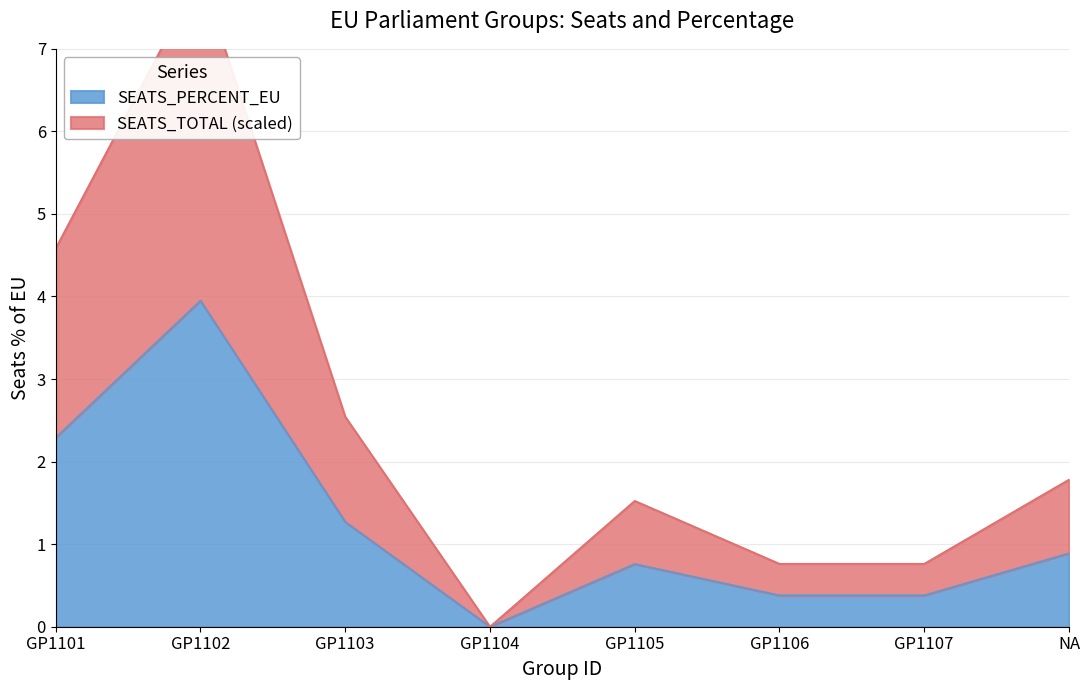

True or false: the data shows 1.3 at GP1104.

False